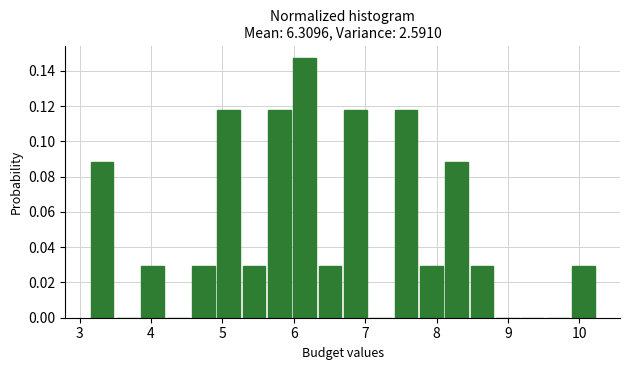

Read against the x-axis, roughly where is the centre of the tallest bar?

6.2